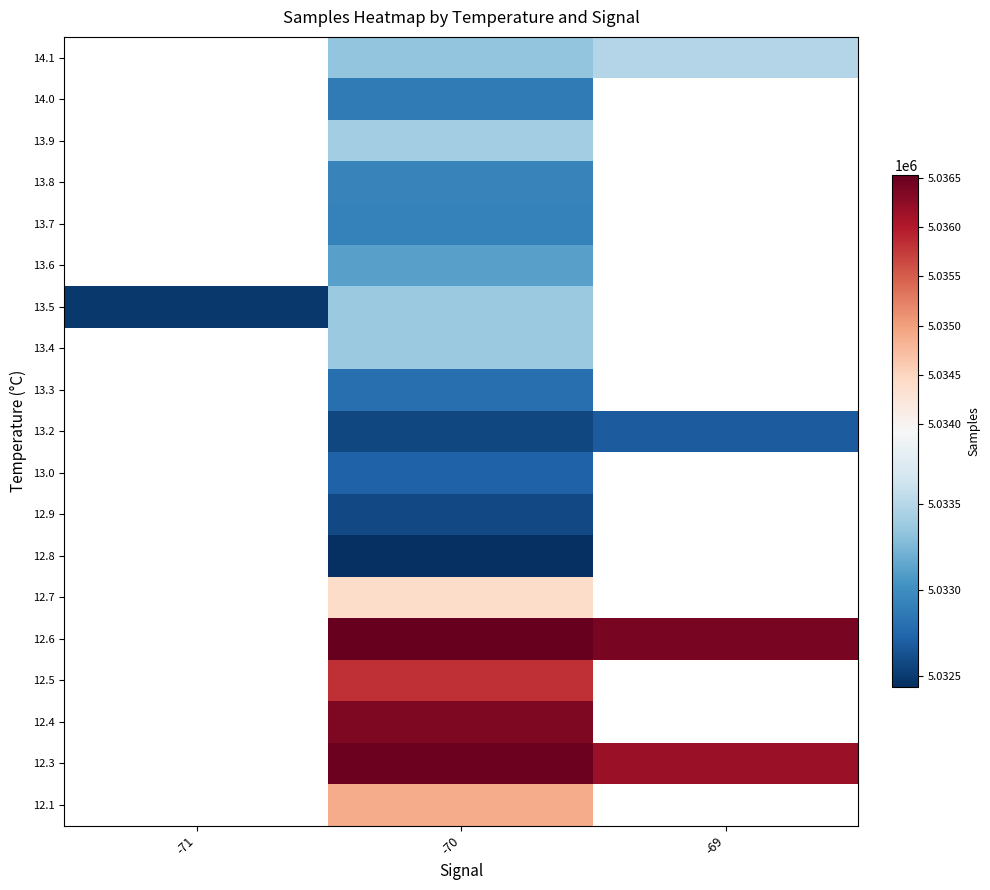

True or false: 12.6 has a value of 2763138.1 at -70.

False